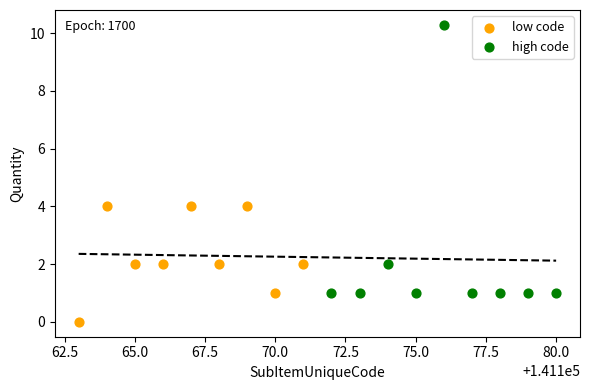

Which series has the widest spread of Y values?

high code